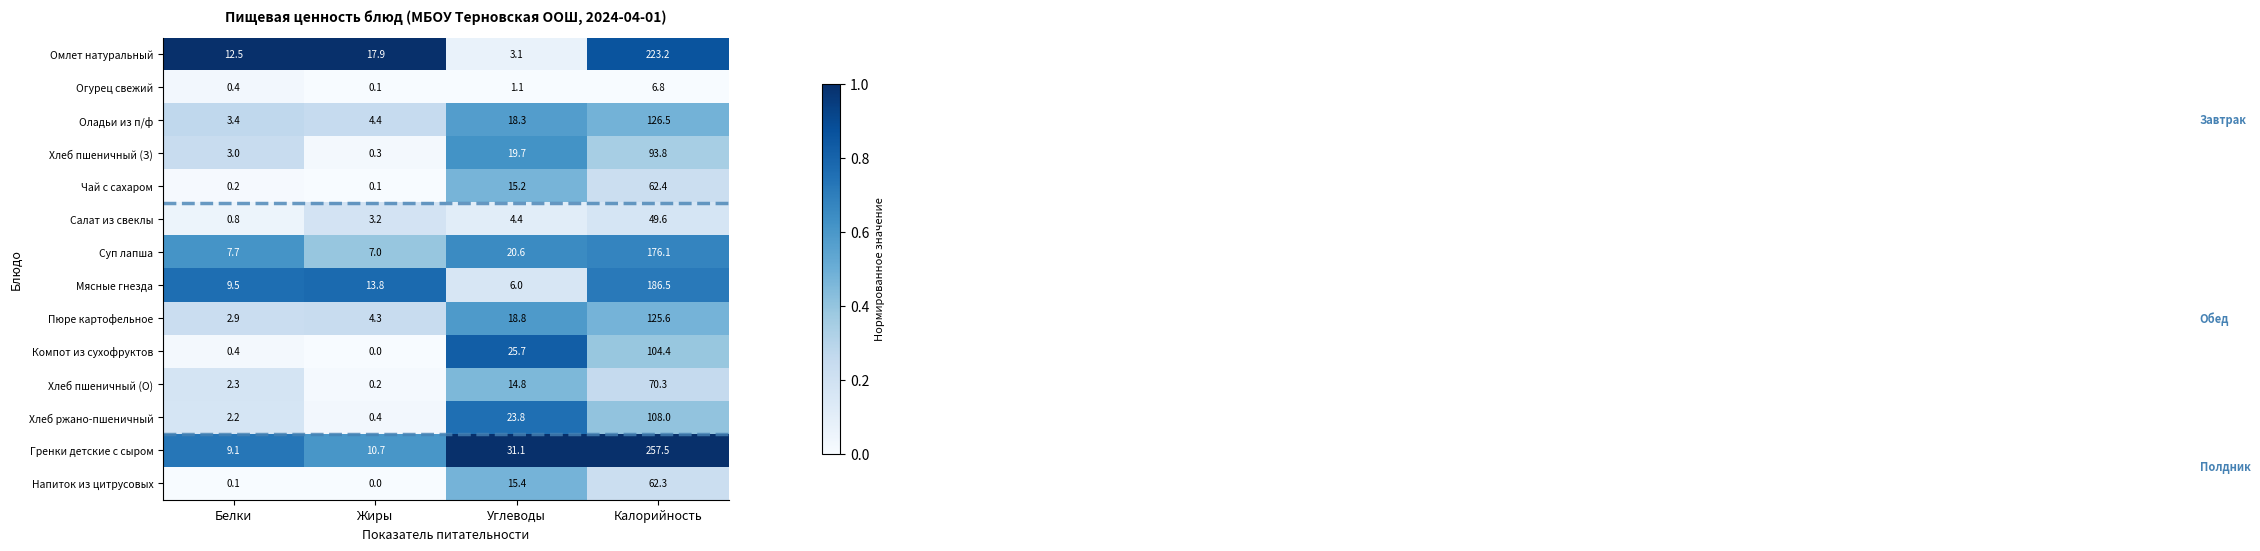

How many data points does each series have?

4